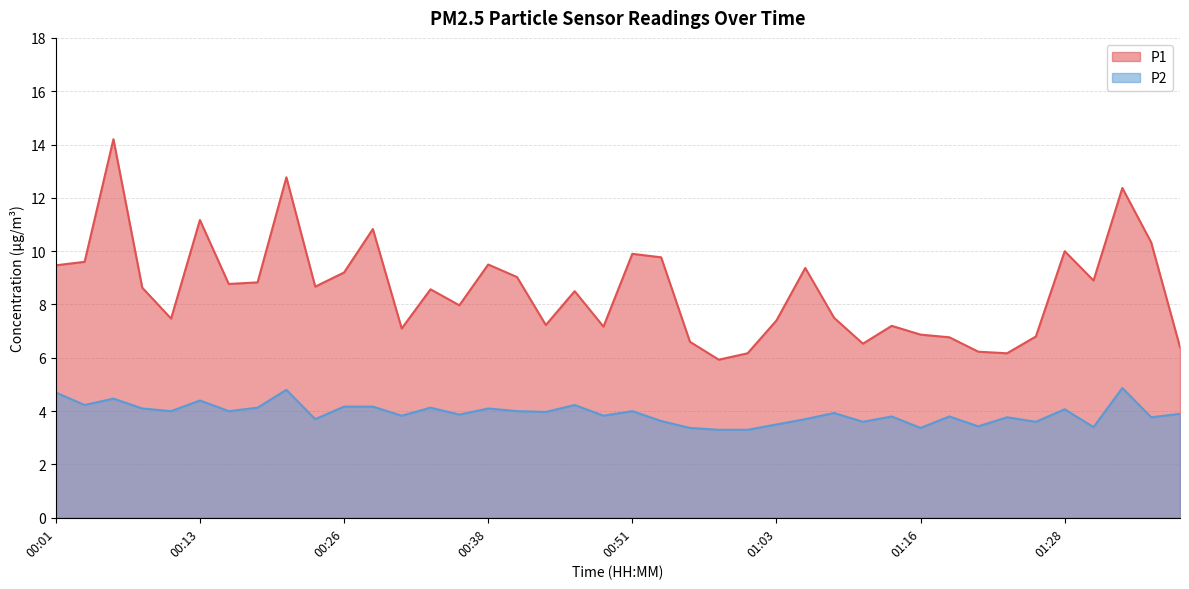

Is it true that P2 equals 3.4 at 01:31?

True